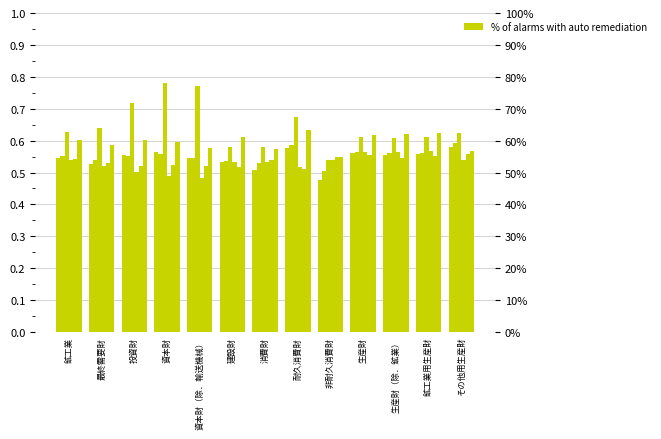

Reading left to right, transcribe all the data shown in this chart.

201801: 鉱工業=0.5	最終需要財=0.5	投資財=0.6	資本財=0.6	資本財（除．輸送機械）=0.5	建設財=0.5	消費財=0.5	耐久消費財=0.6	非耐久消費財=0.5	生産財=0.6	生産財（除．鉱業）=0.6	鉱工業用生産財=0.6	その他用生産財=0.6
201802: 鉱工業=0.6	最終需要財=0.5	投資財=0.6	資本財=0.6	資本財（除．輸送機械）=0.5	建設財=0.5	消費財=0.5	耐久消費財=0.6	非耐久消費財=0.5	生産財=0.6	生産財（除．鉱業）=0.6	鉱工業用生産財=0.6	その他用生産財=0.6
201803: 鉱工業=0.6	最終需要財=0.6	投資財=0.7	資本財=0.8	資本財（除．輸送機械）=0.8	建設財=0.6	消費財=0.6	耐久消費財=0.7	非耐久消費財=0.5	生産財=0.6	生産財（除．鉱業）=0.6	鉱工業用生産財=0.6	その他用生産財=0.6
201805: 鉱工業=0.5	最終需要財=0.5	投資財=0.5	資本財=0.5	資本財（除．輸送機械）=0.5	建設財=0.5	消費財=0.5	耐久消費財=0.5	非耐久消費財=0.5	生産財=0.6	生産財（除．鉱業）=0.6	鉱工業用生産財=0.6	その他用生産財=0.5
201808: 鉱工業=0.5	最終需要財=0.5	投資財=0.5	資本財=0.5	資本財（除．輸送機械）=0.5	建設財=0.5	消費財=0.5	耐久消費財=0.5	非耐久消費財=0.6	生産財=0.6	生産財（除．鉱業）=0.5	鉱工業用生産財=0.6	その他用生産財=0.6
201810: 鉱工業=0.6	最終需要財=0.6	投資財=0.6	資本財=0.6	資本財（除．輸送機械）=0.6	建設財=0.6	消費財=0.6	耐久消費財=0.6	非耐久消費財=0.5	生産財=0.6	生産財（除．鉱業）=0.6	鉱工業用生産財=0.6	その他用生産財=0.6